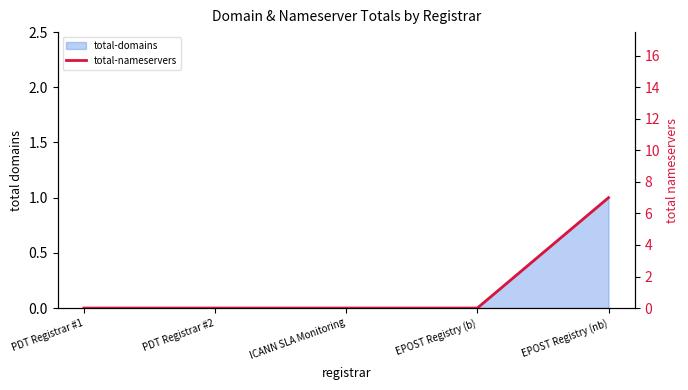

What is the label of the 3rd point from the left?

ICANN SLA Monitoring